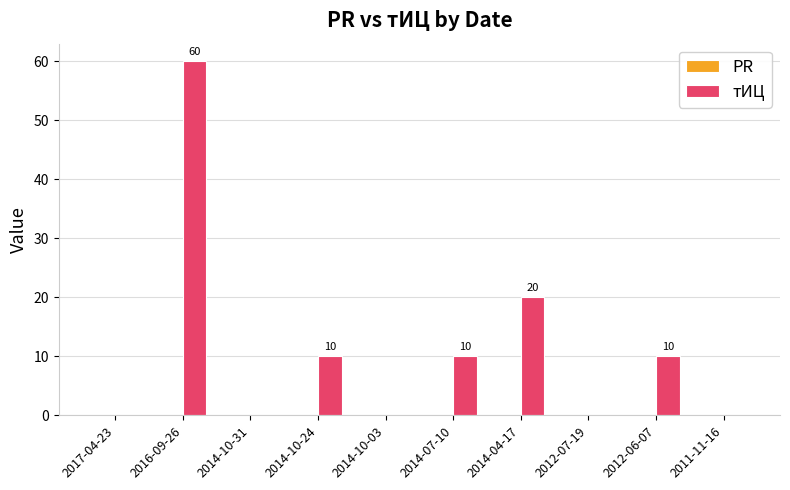

Reading left to right, transcribe all the data shown in this chart.

2017-04-23=0	2016-09-26=60	2014-10-31=0	2014-10-24=10	2014-10-03=0	2014-07-10=10	2014-04-17=20	2012-07-19=0	2012-06-07=10	2011-11-16=0